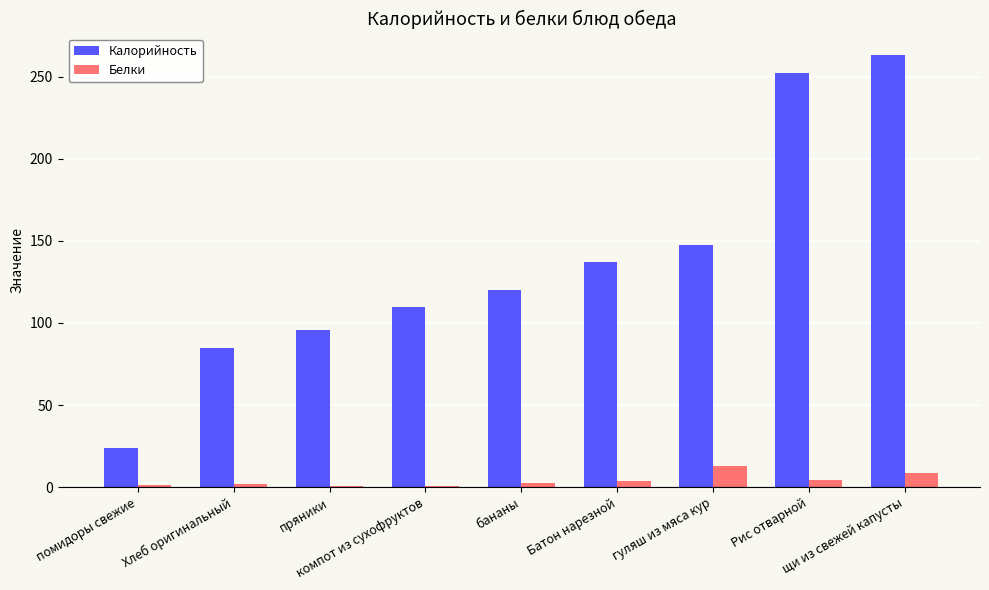

What is the sum of all Калорийность values?

1234.0